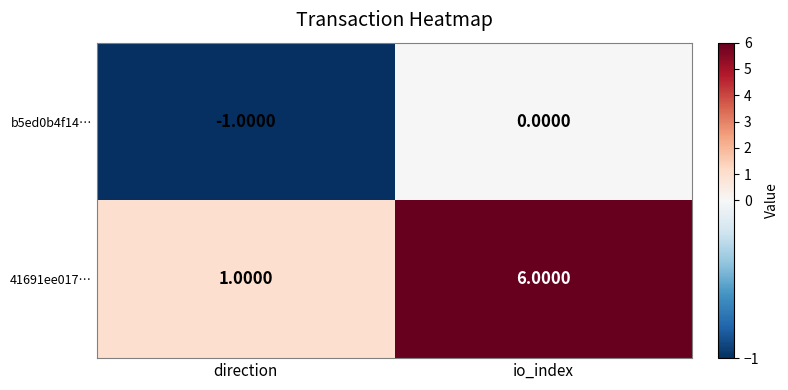

Which series changed the most between direction and io_index?

41691ee017…